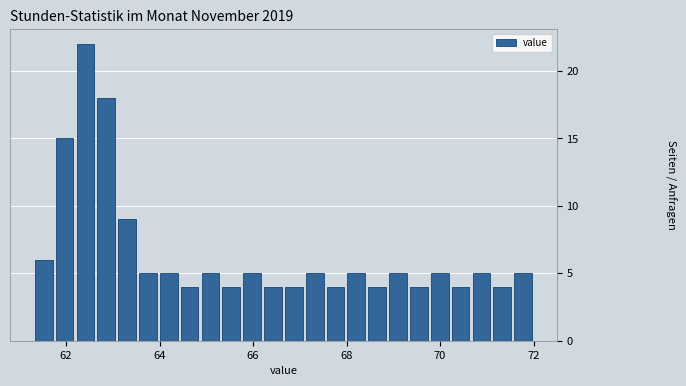

Read against the x-axis, roughly where is the centre of the tallest bar?

62.4